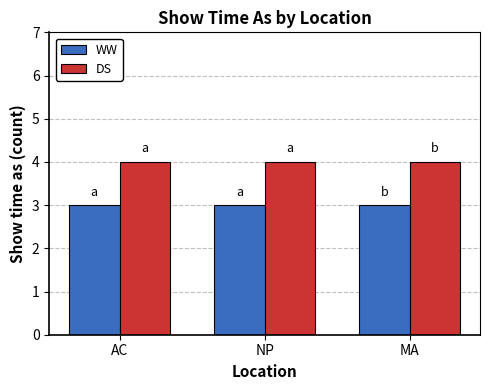

Reading left to right, what are all the values shown in this chart?

WW: 3	3	3
DS: 4	4	4